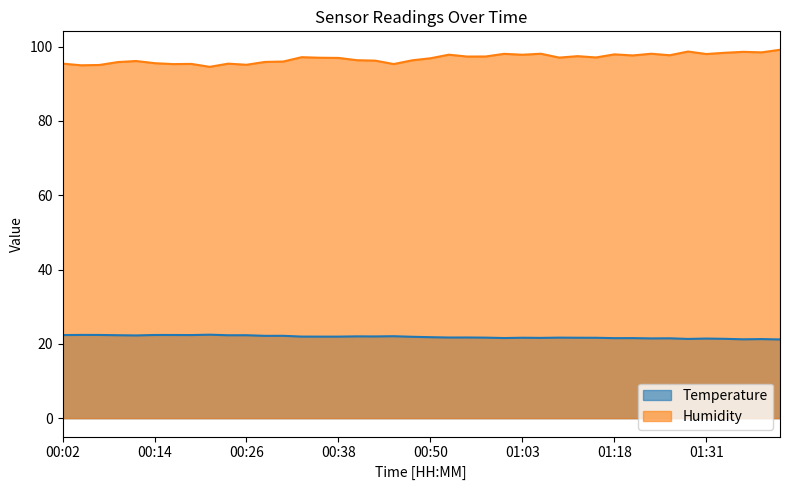

True or false: Humidity and Temperature cross at least once.

False